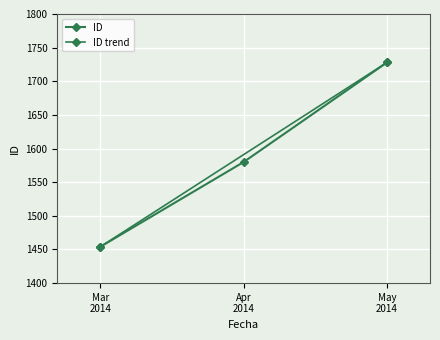

Is this an area chart (filled region under the line)?

No